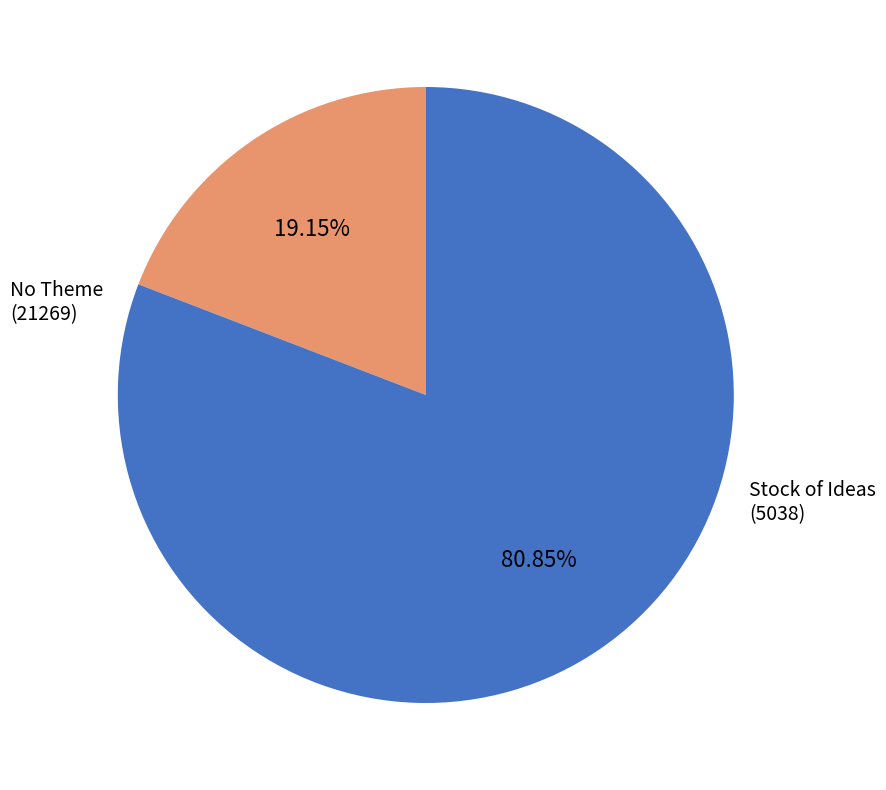

Does any single category account for the majority?

Yes